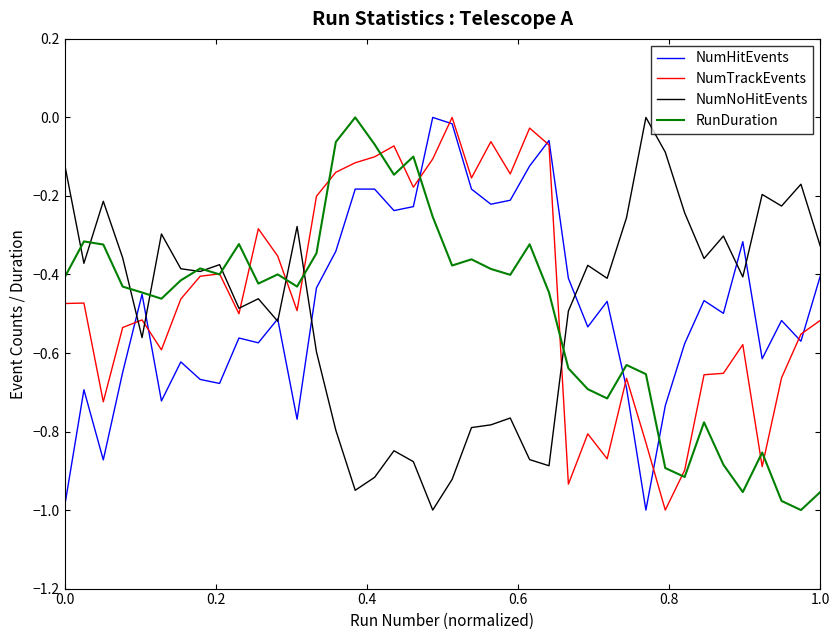

Is this an area chart (filled region under the line)?

No